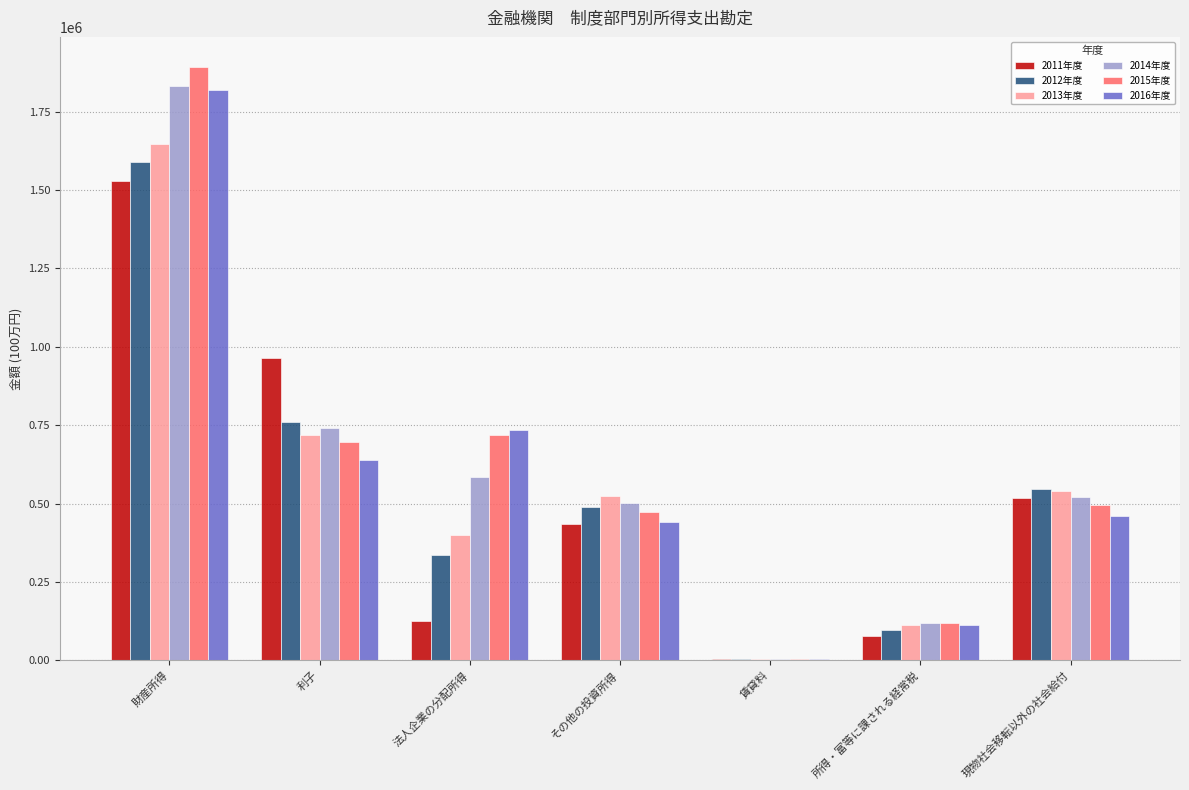

What is the total value across all series at 所得・富等に課される経常税?

636946